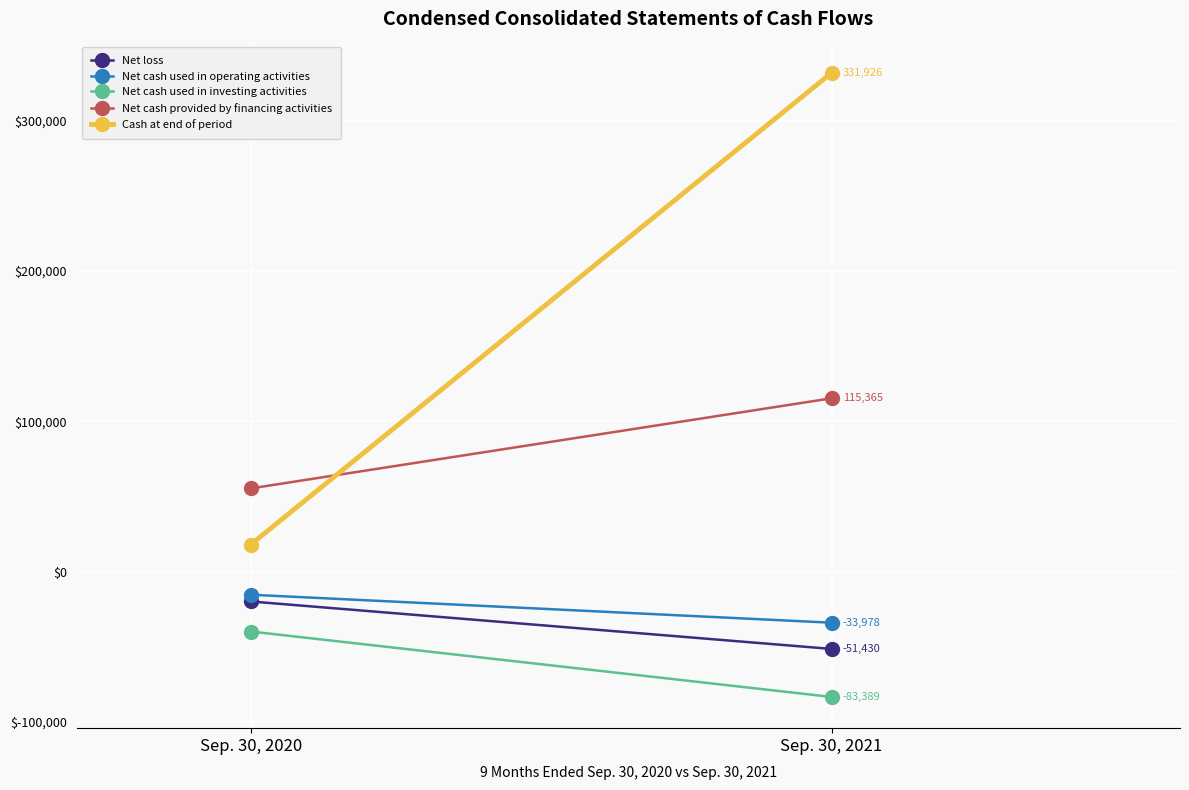

What is the sum of all Net cash used in investing activities values?

-123220